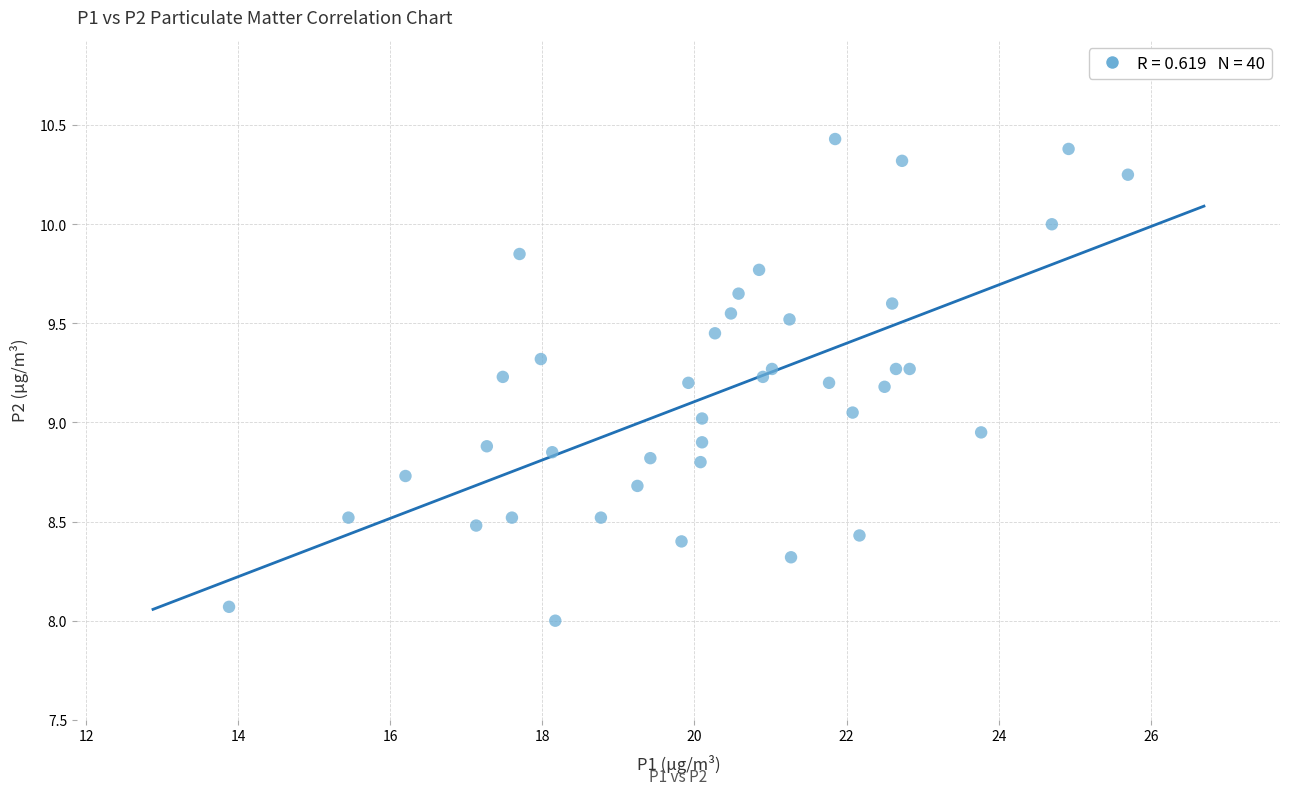

What is the range of Y values (max minus min)?

2.4